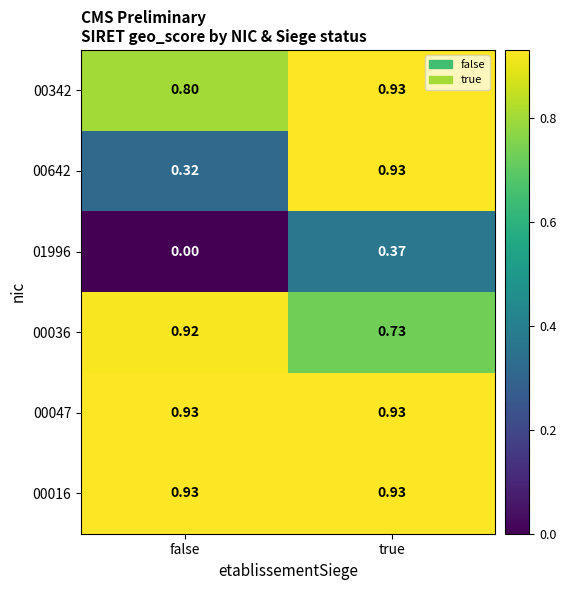

Between false and true, which series saw the biggest shift?

00642